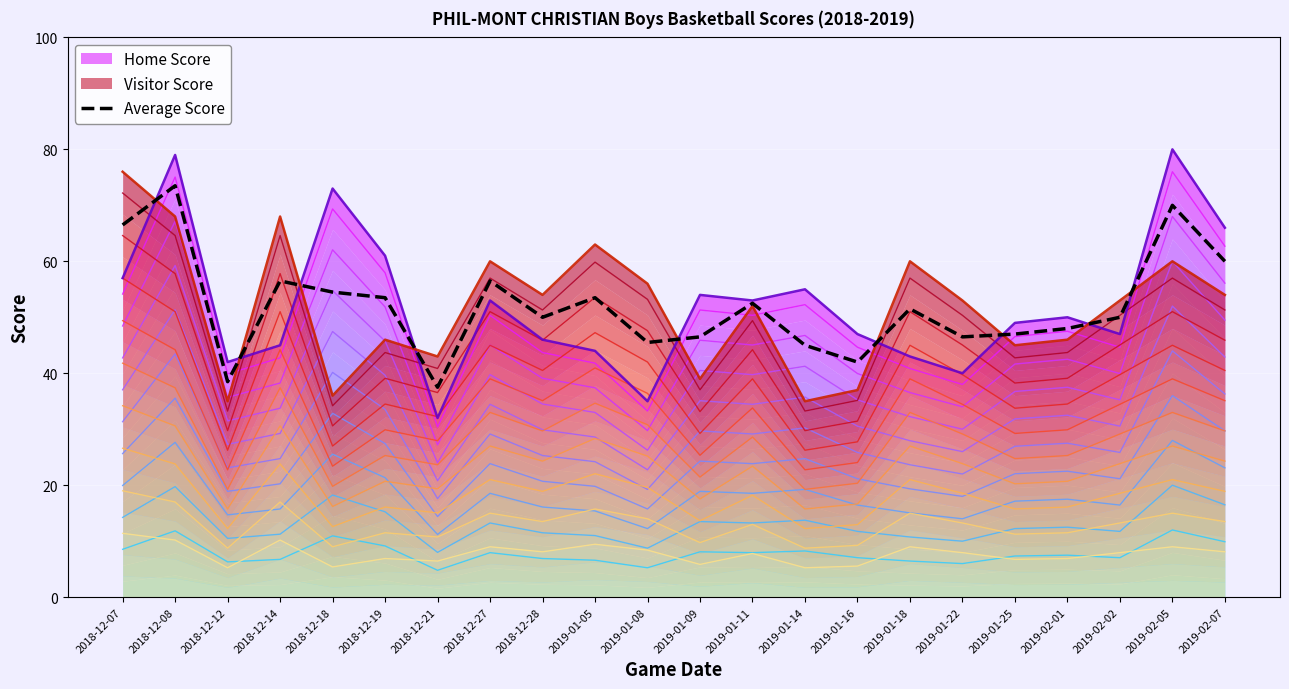

Reading left to right, list all the values displayed in this chart.

2018-12-07=66.5	2018-12-08=73.5	2018-12-12=38.5	2018-12-14=56.5	2018-12-18=54.5	2018-12-19=53.5	2018-12-21=37.5	2018-12-27=56.5	2018-12-28=50.0	2019-01-05=53.5	2019-01-08=45.5	2019-01-09=46.5	2019-01-11=52.5	2019-01-14=45.0	2019-01-16=42.0	2019-01-18=51.5	2019-01-22=46.5	2019-01-25=47.0	2019-02-01=48.0	2019-02-02=50.0	2019-02-05=70.0	2019-02-07=60.0